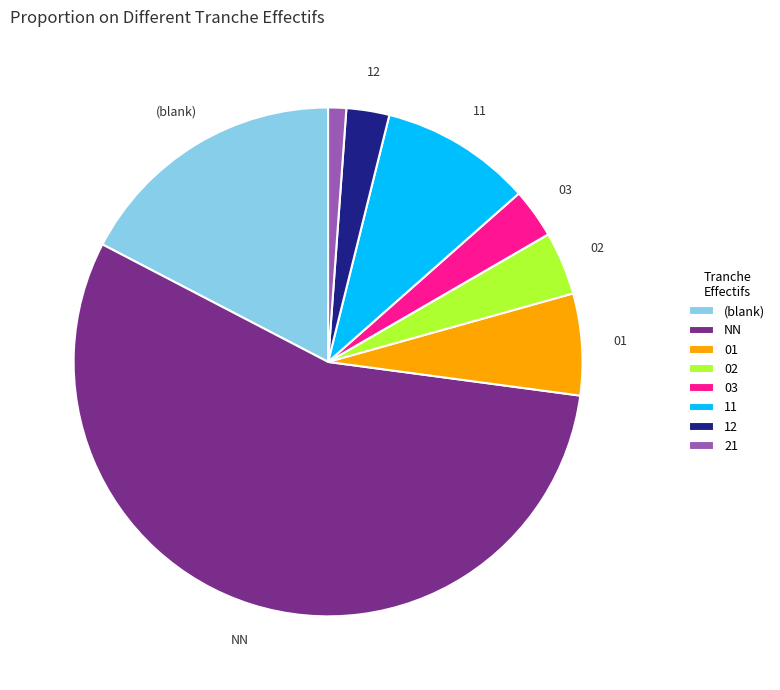

Combined, do 11 and 01 account for over 50%?

No